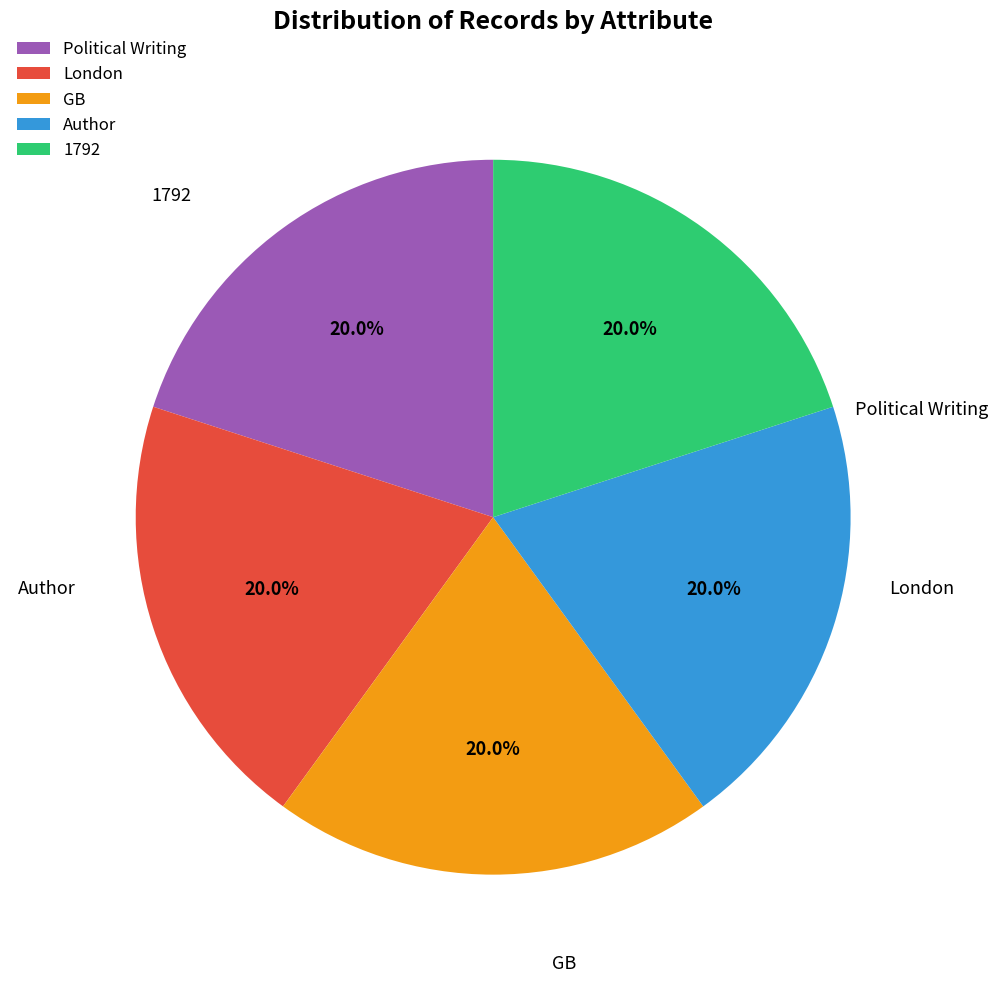

What percentage is NOT represented by London?

80.0%